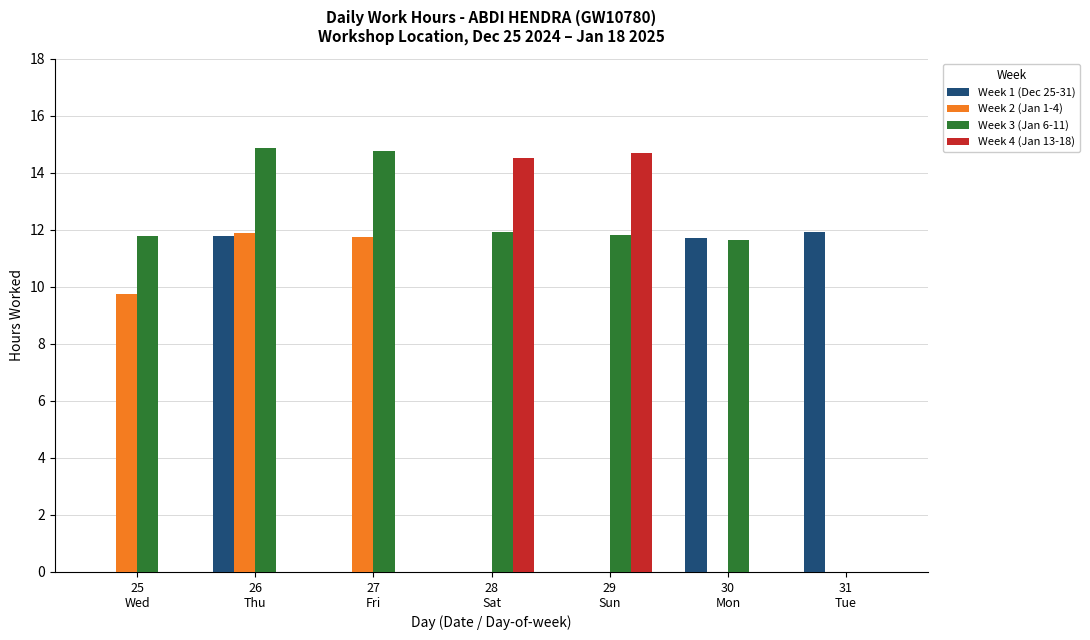

What is the maximum value for Week 4 (Jan 13-18)?

14.7